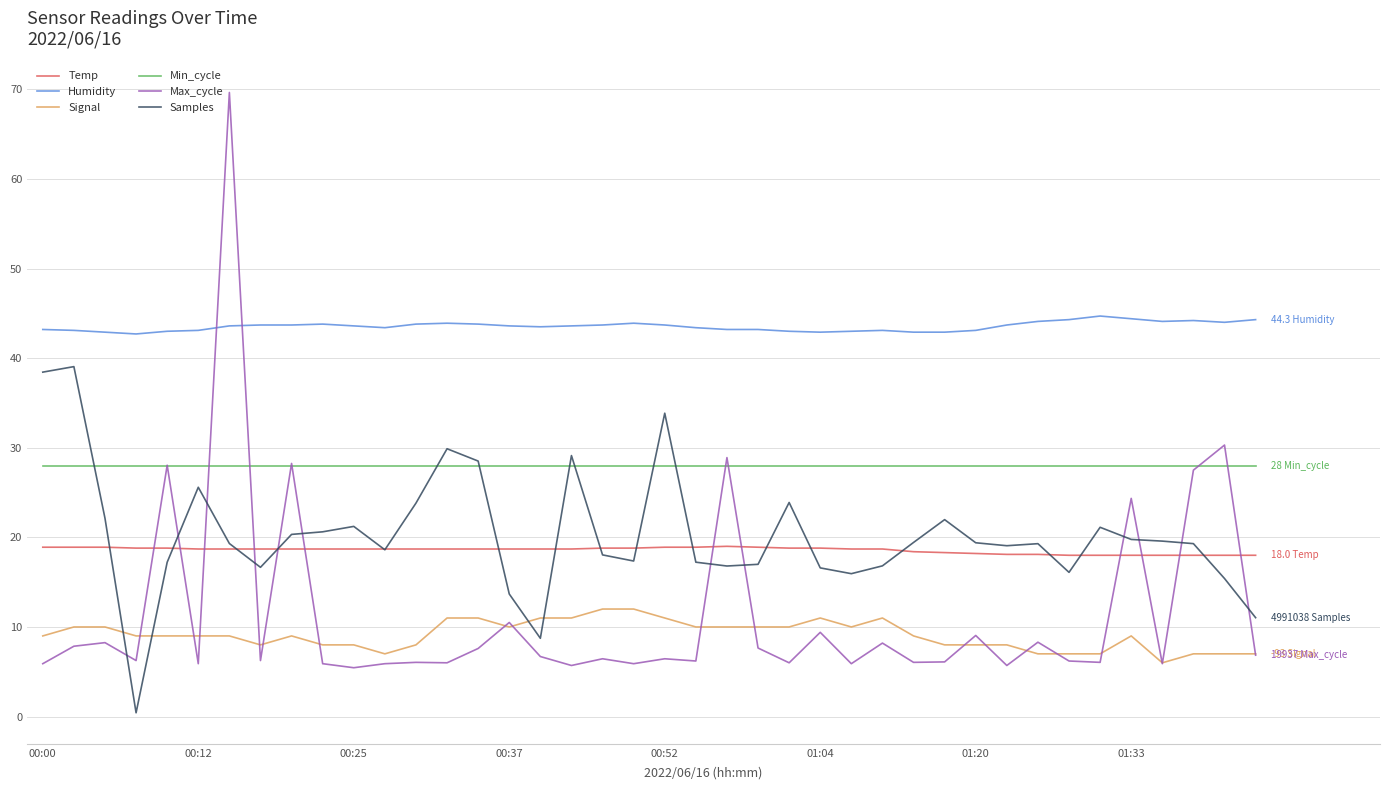

List the series in order of their peak value, lowest first.

Signal, Temp, Min_cycle, Samples, Humidity, Max_cycle